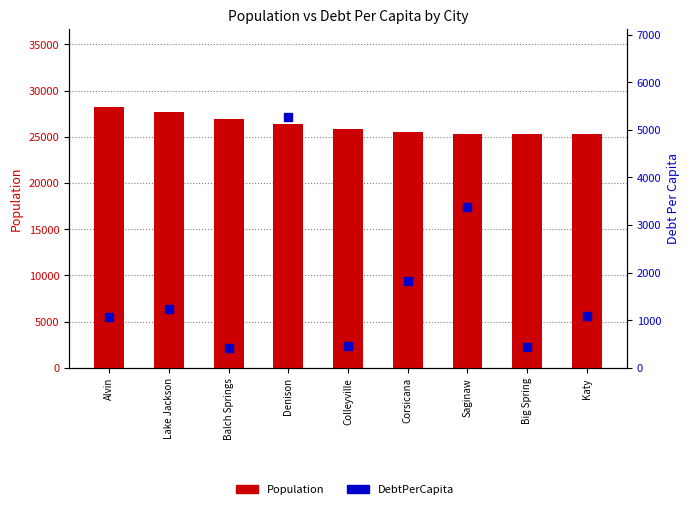

What are all the series names shown in the legend?

Population, DebtPerCapita